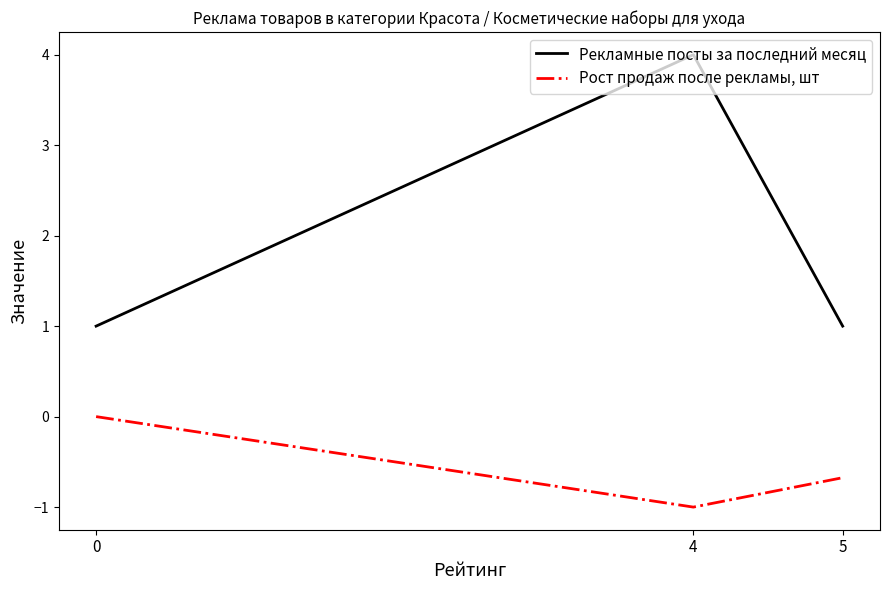

List the labels in order of Рост продаж после рекламы, шт value, largest first.

0, 5, 4